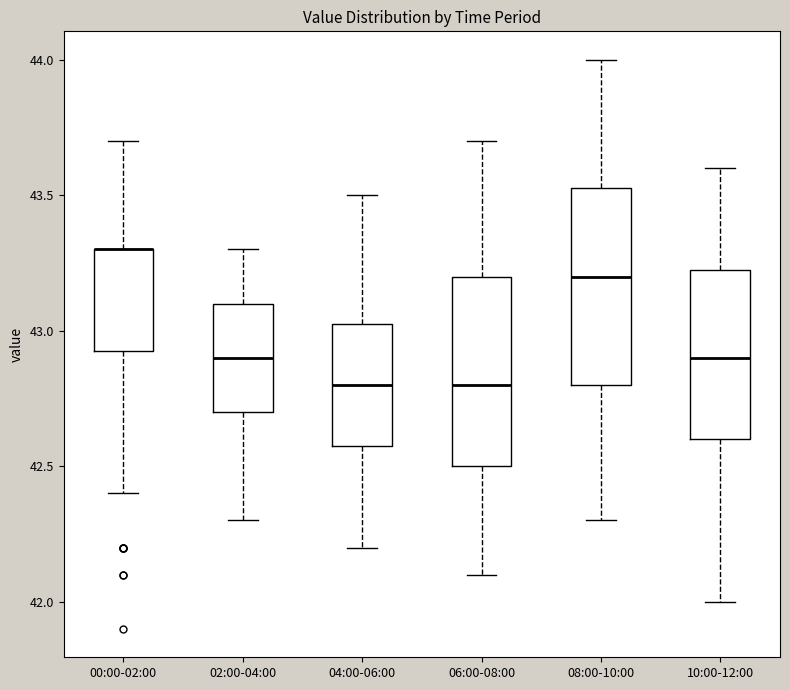

Reading left to right, transcribe this box plot: for each box, give where its median line is, the range the box spans, and where its two whiskers end, as read against the y-axis. The values are not printed on the chart, so give them approximately, as read against the axis.

00:00-02:00: median 43.30 (drawn on the box's upper edge), box 42.95 to 43.30, whiskers 42.40 to 43.70
02:00-04:00: median 42.90, box 42.70 to 43.10, whiskers 42.30 to 43.30
04:00-06:00: median 42.80, box 42.60 to 43.05, whiskers 42.20 to 43.50
06:00-08:00: median 42.80, box 42.50 to 43.20, whiskers 42.10 to 43.70
08:00-10:00: median 43.20, box 42.80 to 43.55, whiskers 42.30 to 44.00
10:00-12:00: median 42.90, box 42.60 to 43.25, whiskers 42.00 to 43.60